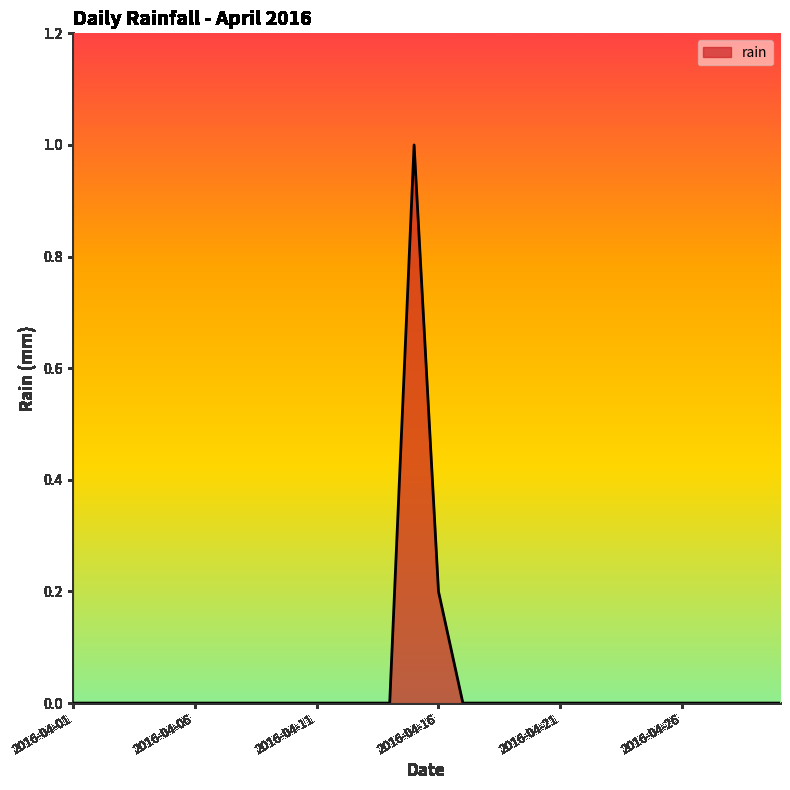

What is the maximum value shown in the chart?

1.0